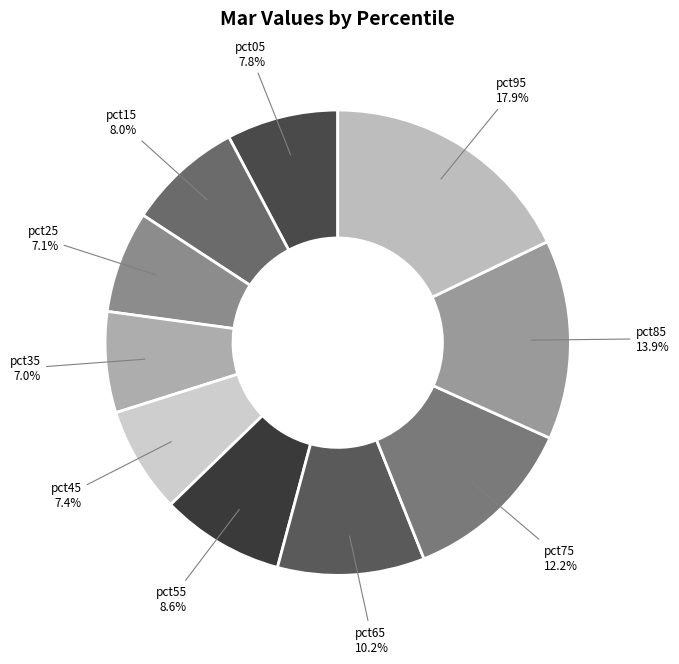

Is the sum of pct75 and pct25 greater than half?

No